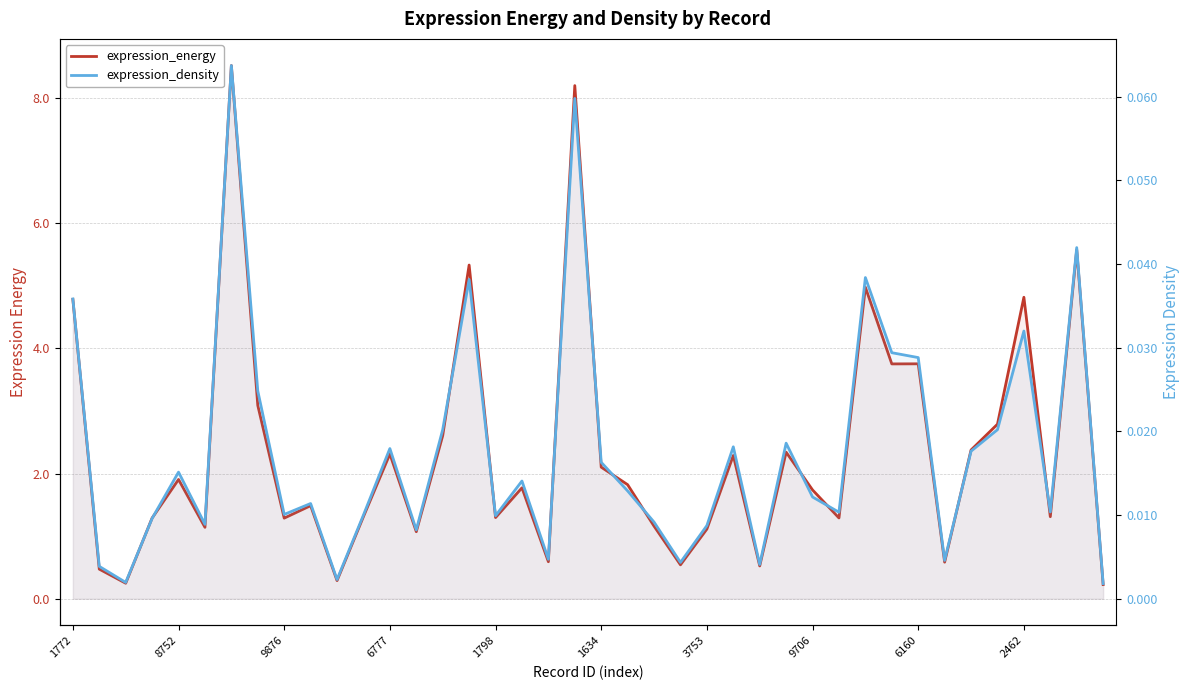

True or false: expression_density and expression_energy intersect in this chart.

False